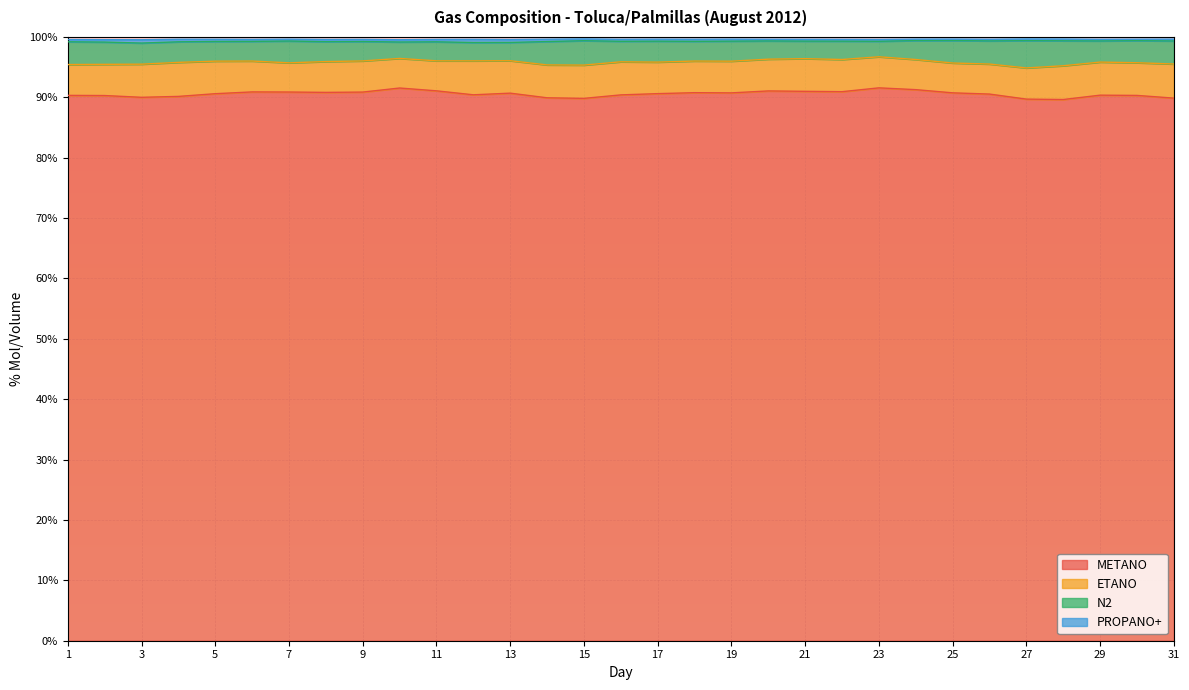

Read the N2 value at 27.

4.5